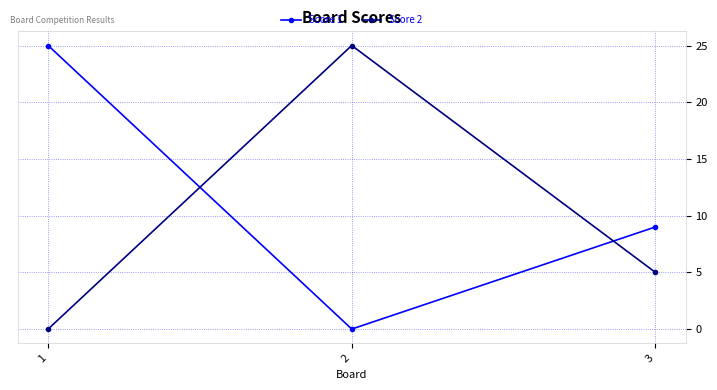

The Score 2 series shows 5 at 3. True or false?

True